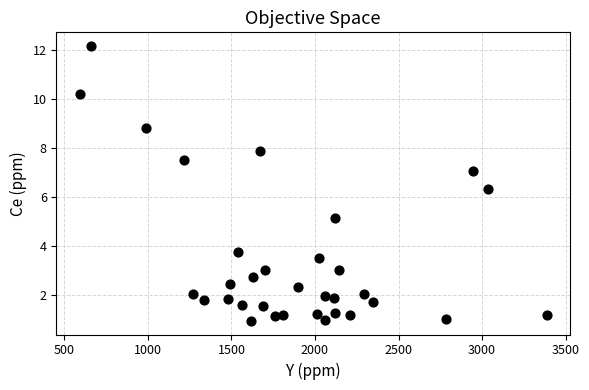

What Y value in the scatter plot is closest to 6?

6.3